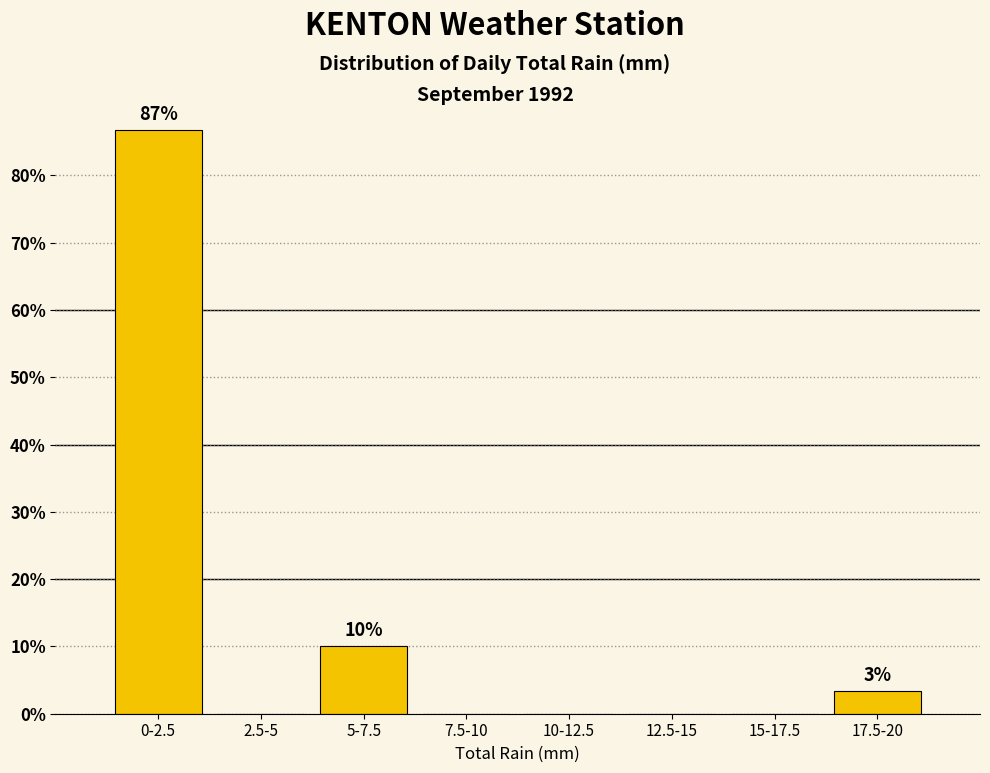

Reading left to right, transcribe all the data shown in this chart.

0-2.5=86.7	2.5-5=0.0	5-7.5=10.0	7.5-10=0.0	10-12.5=0.0	12.5-15=0.0	15-17.5=0.0	17.5-20=3.3